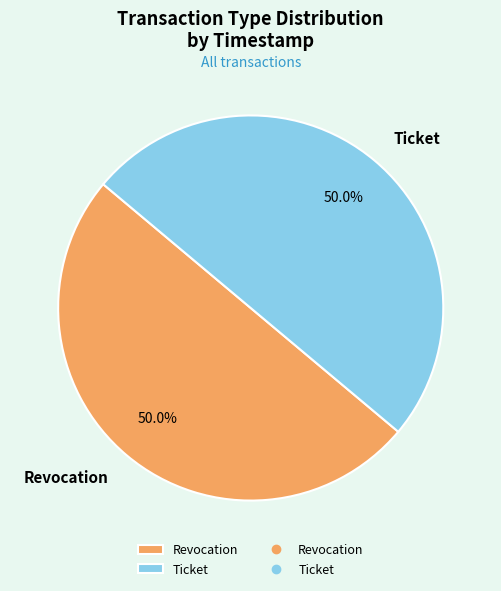

Count the number of slices in the pie.

2